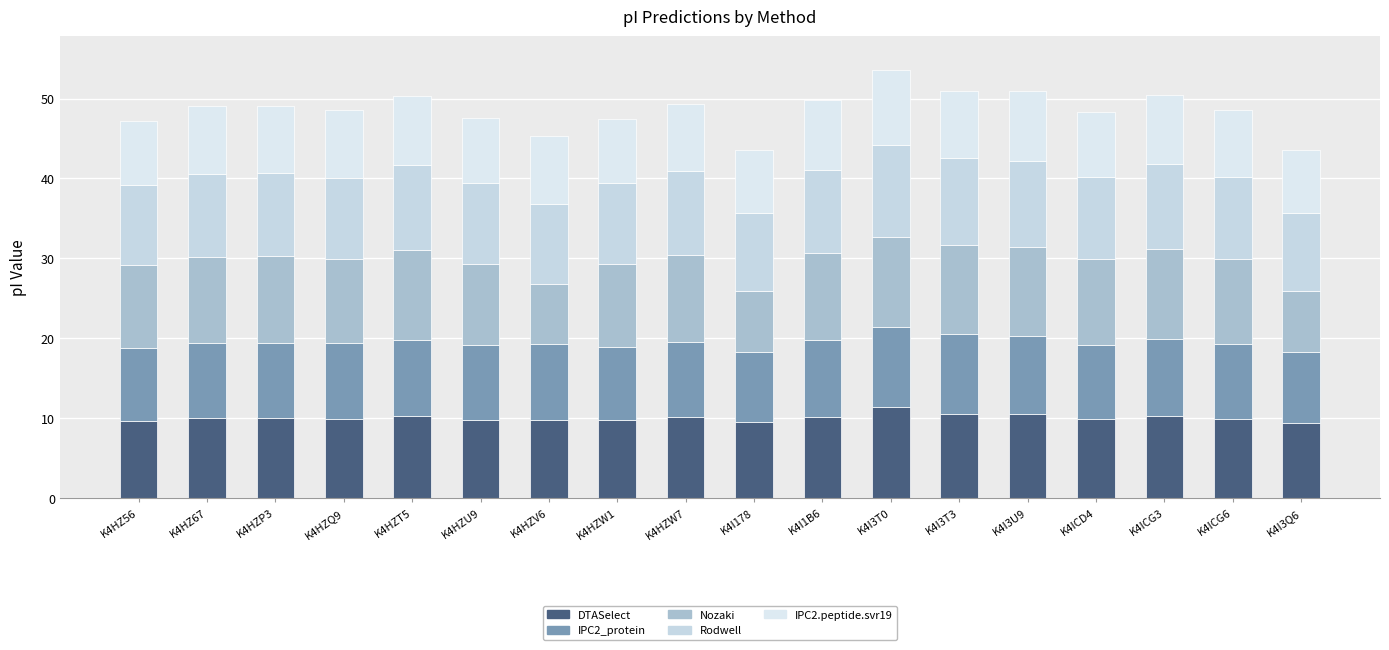

What is the approximate value of DTASelect at K4I3T3?

10.6